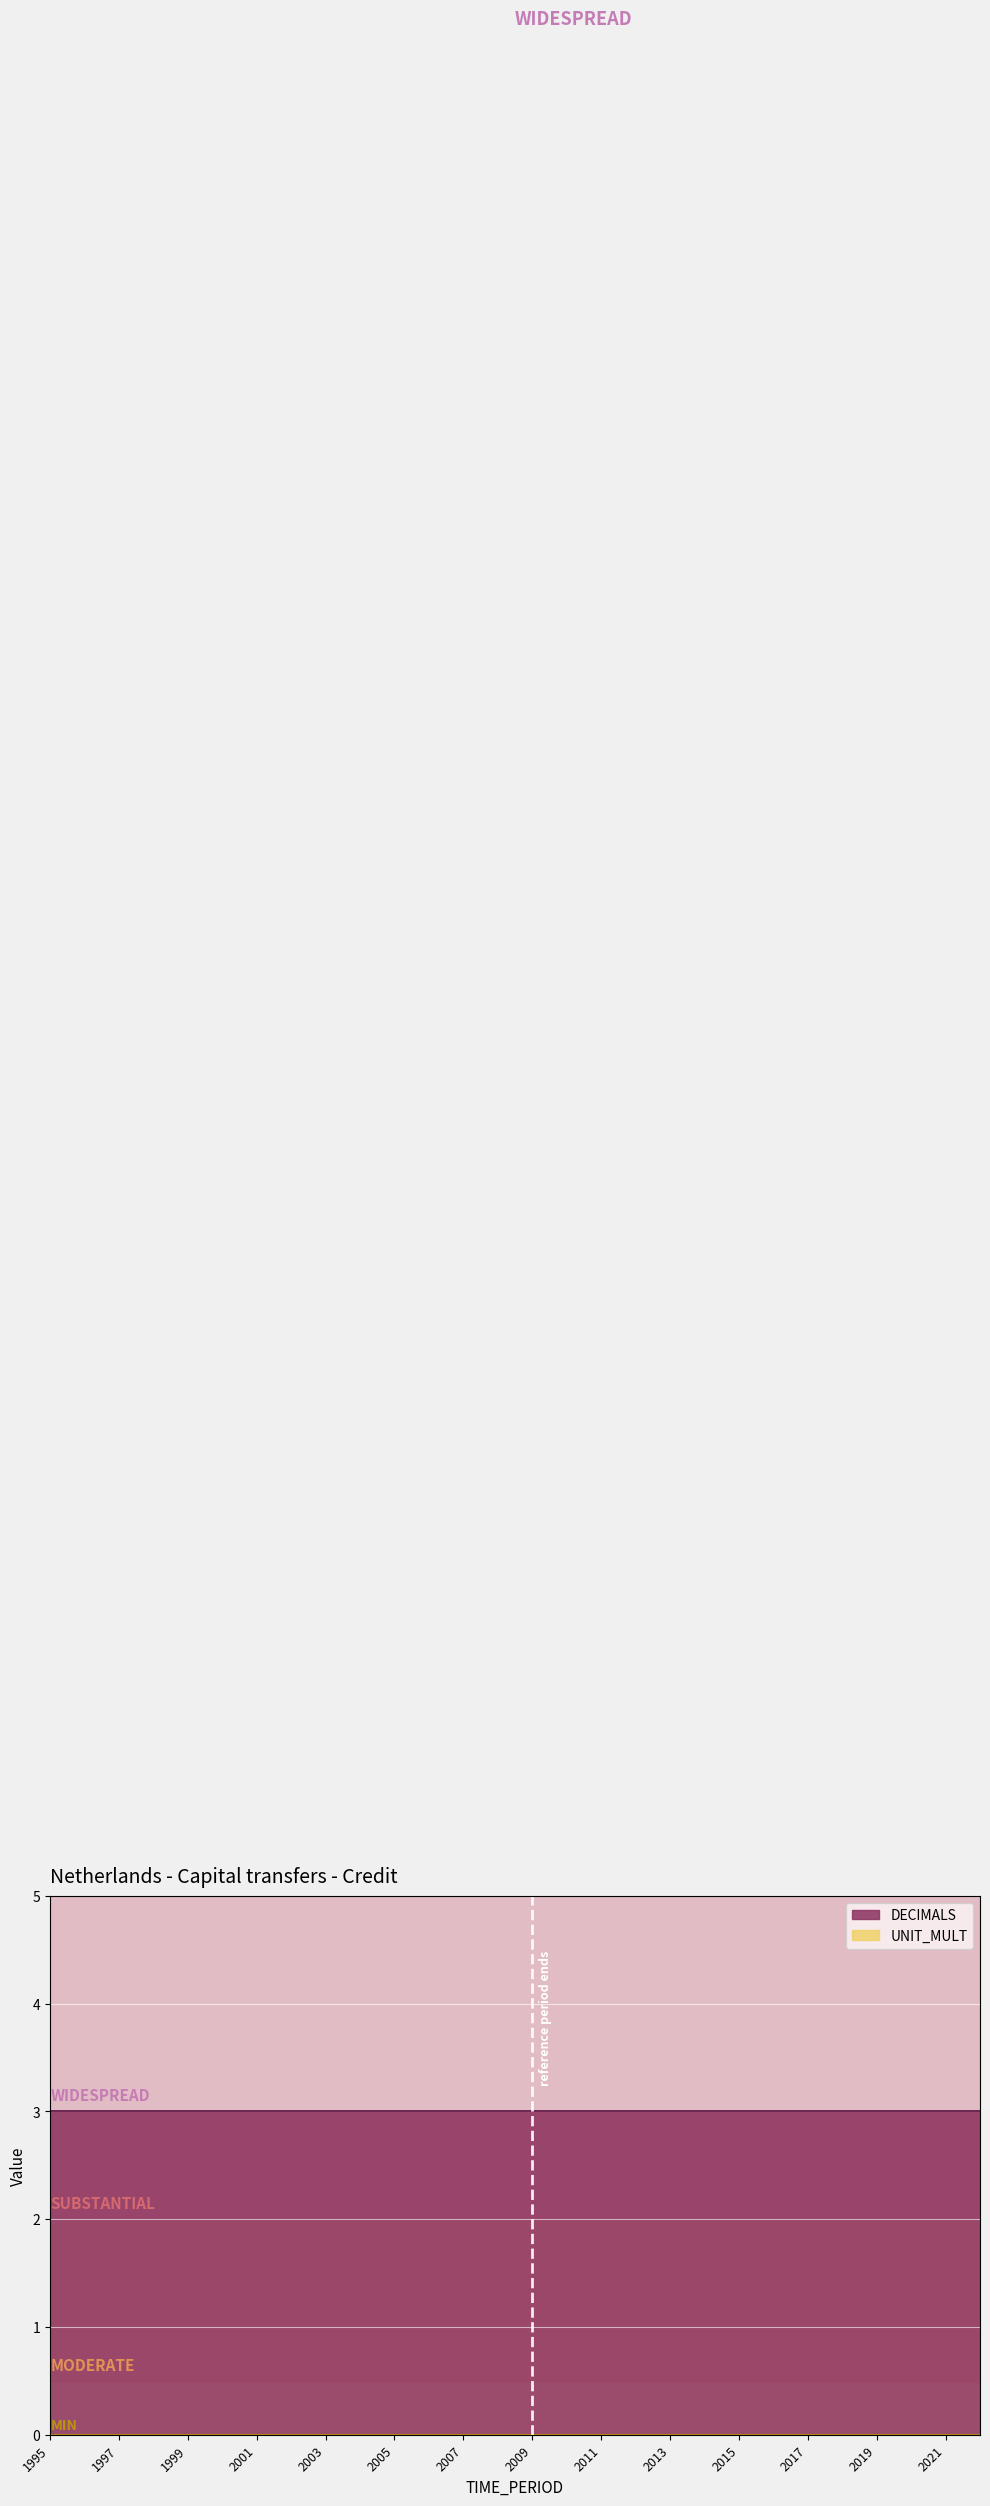

Which series has the widest spread of values?

DECIMALS